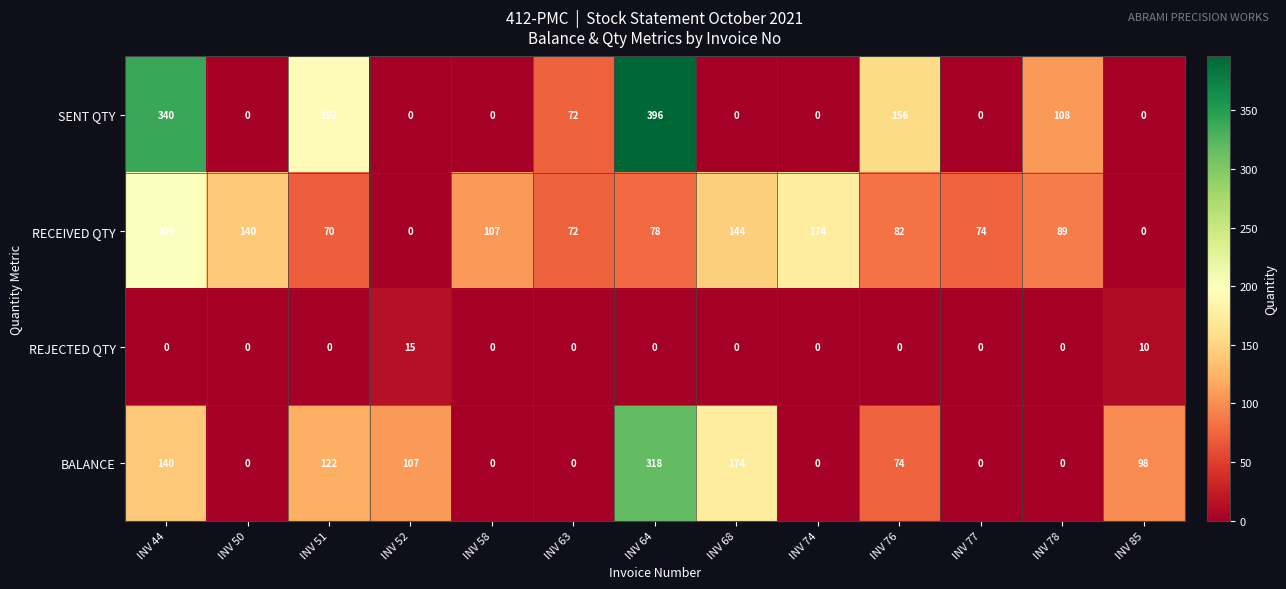

Which series has the largest total across all categories?

SENT QTY